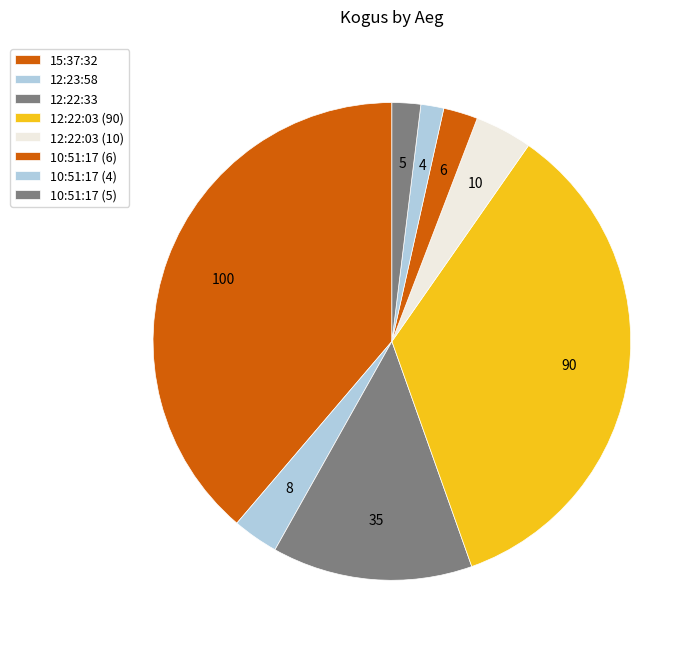

To the nearest percent, what is the combined percentage of 10:51:17 (5) and 10:51:17 (4)?

3%